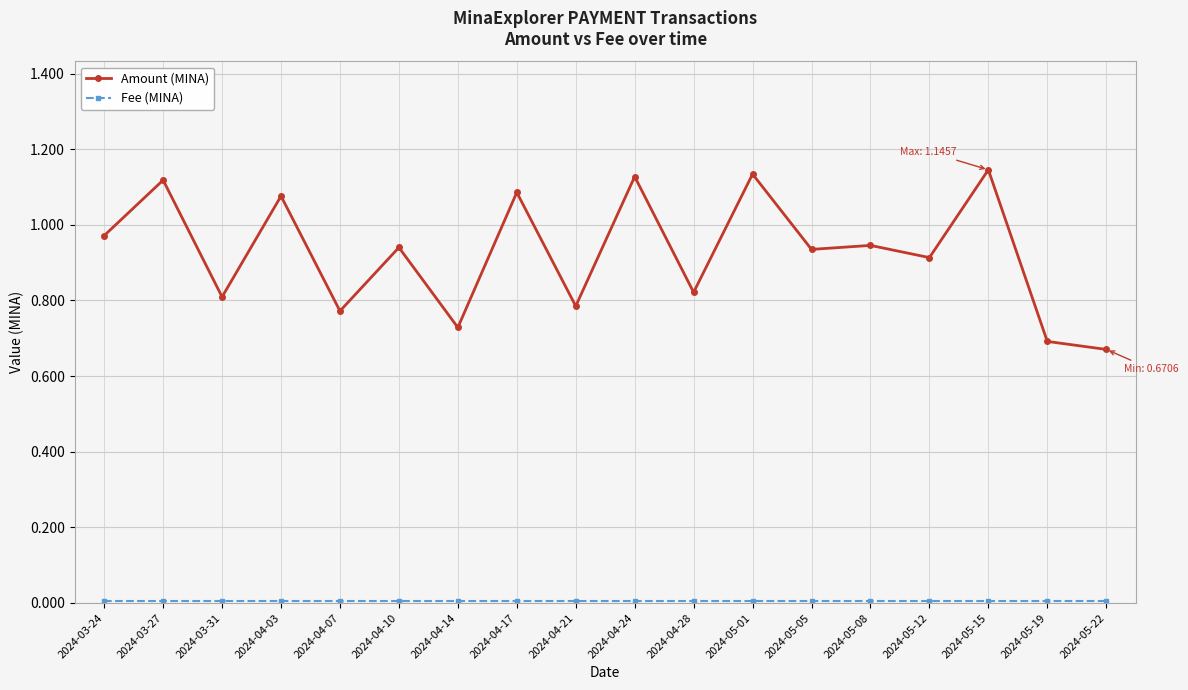

True or false: Amount (MINA) has more than 0 points higher than both neighbors.

True